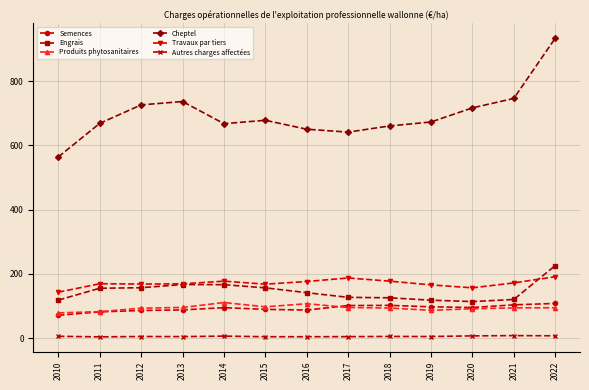

What is the value of the Produits phytosanitaires point at the 6th from the left?

97.3